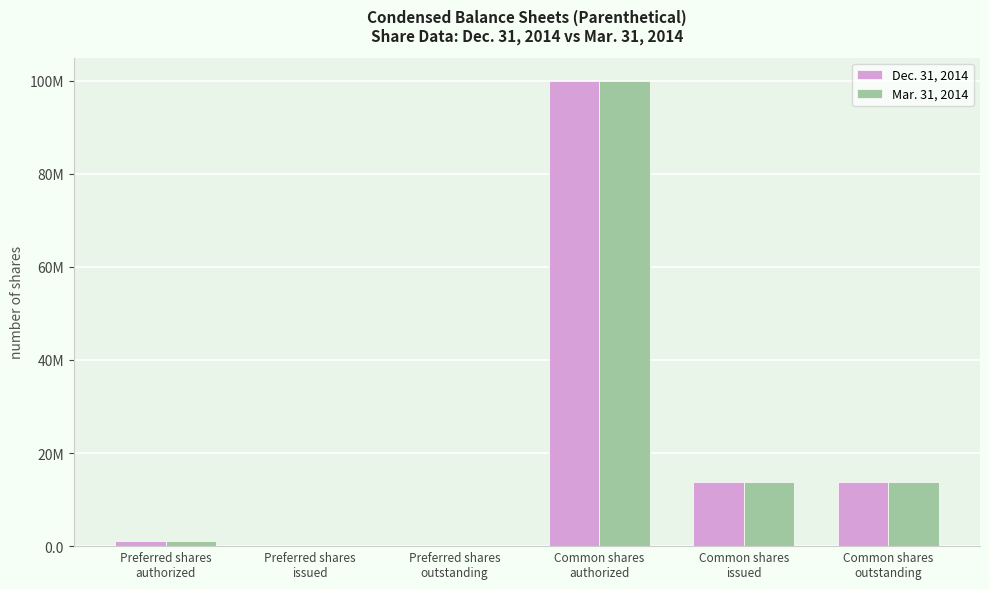

At which category is the sum across all series the highest?

Common shares
authorized